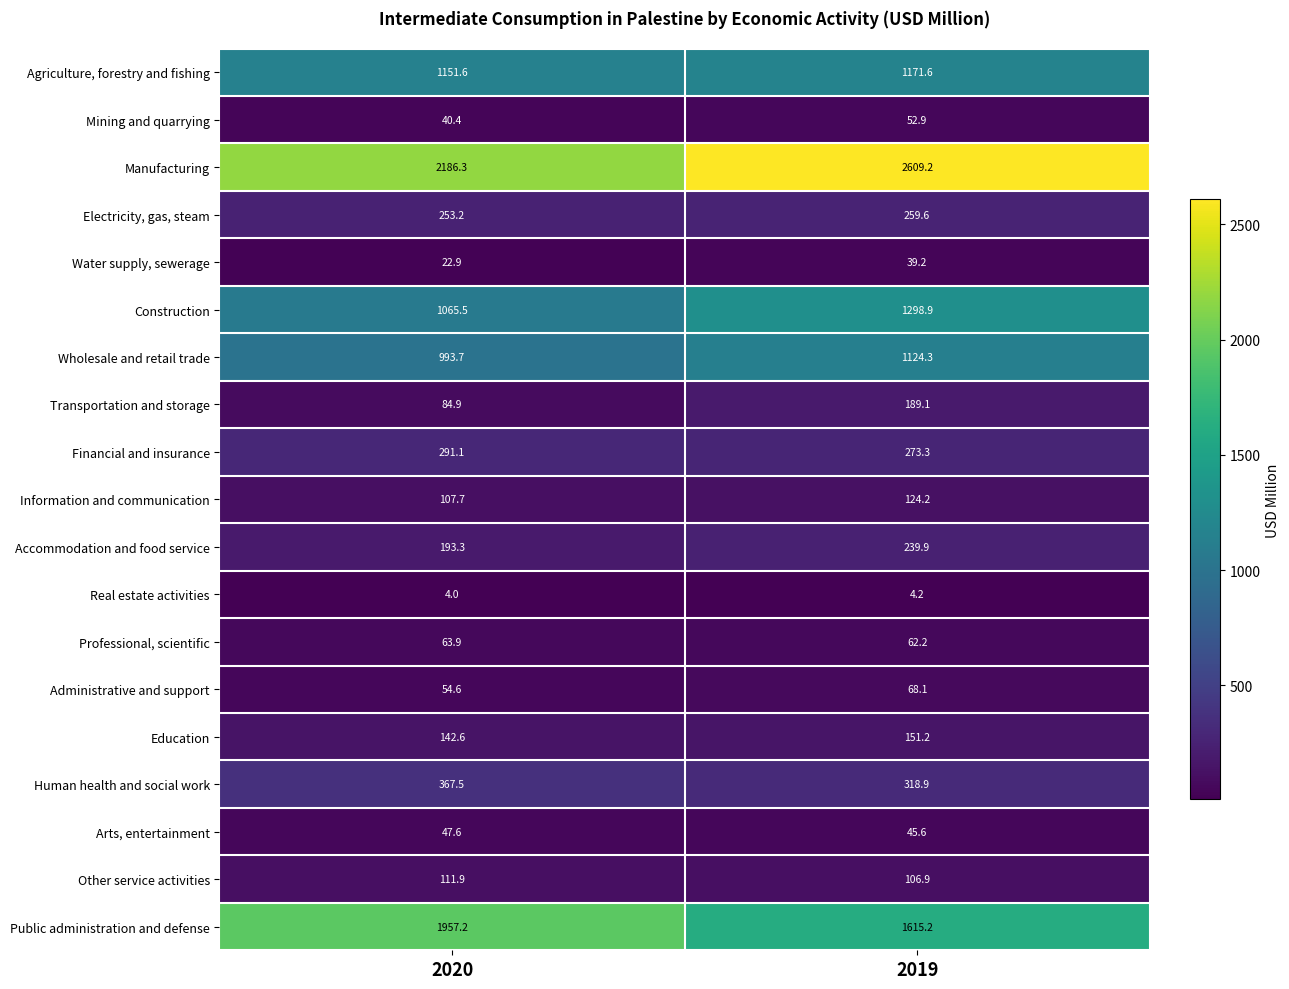

What is the average value of the Wholesale and retail trade series?

1059.0